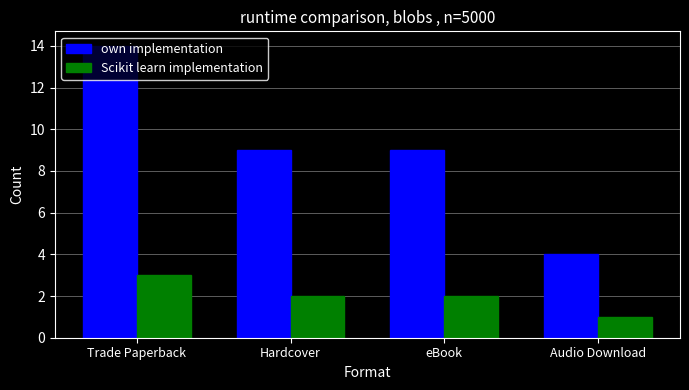

Which series changed the most between Trade Paperback and Hardcover?

own implementation